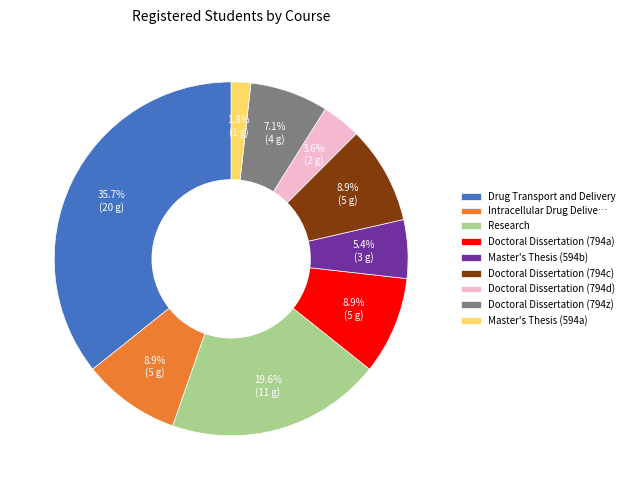

To the nearest percent, what is the difference between the Drug Transport and Delivery and Master's Thesis (594b) slice percentages?

30%